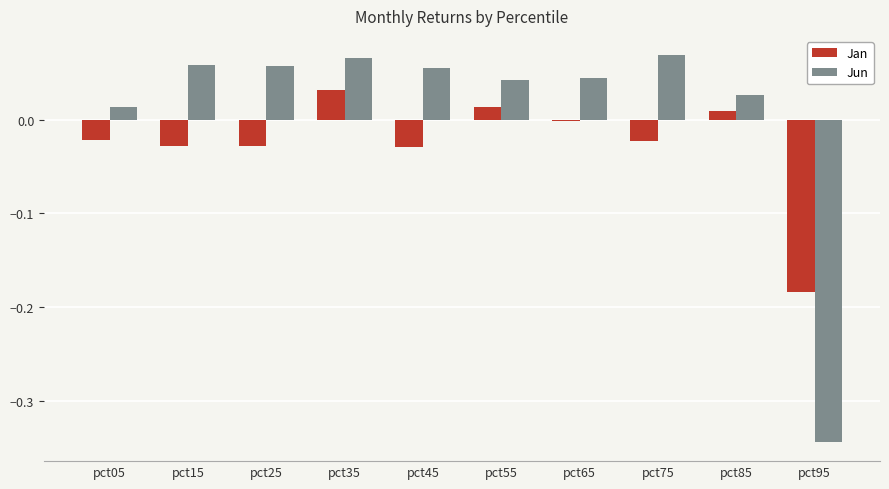

Which series has the largest total across all categories?

Jun